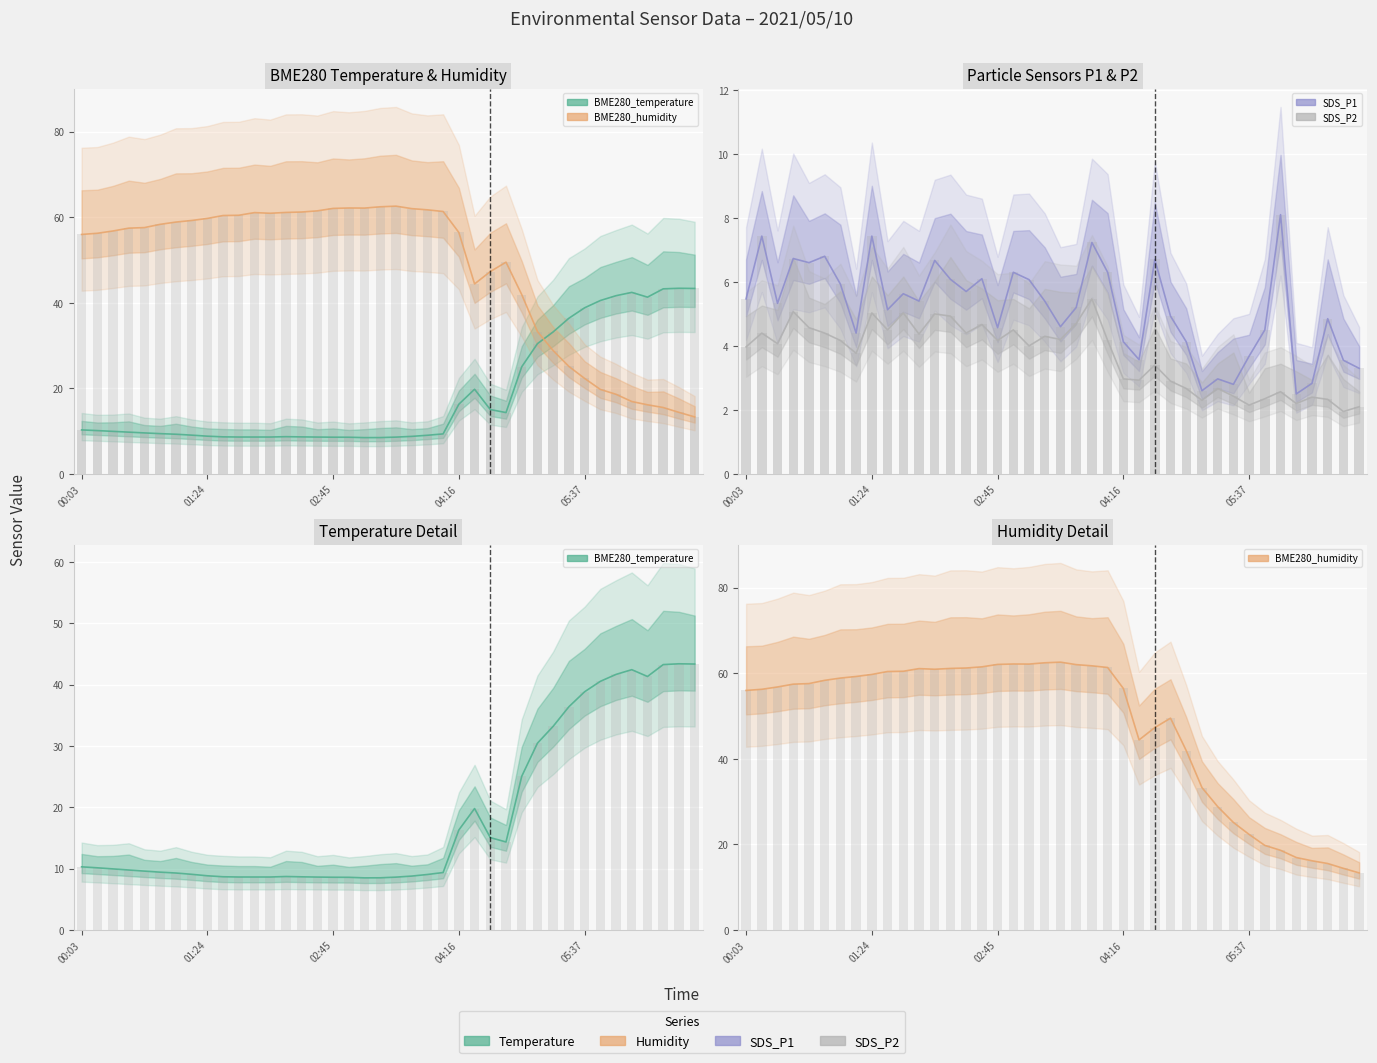

What is the average value of the SDS_P1 series?

5.2